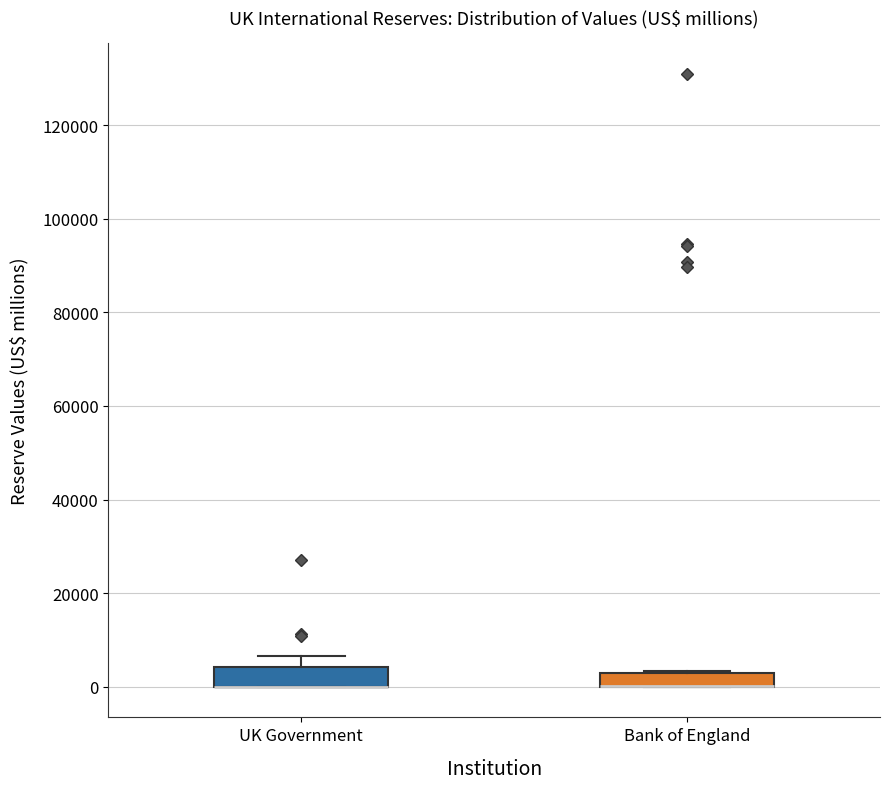

Where is the upper edge of the box for UK Government on the y-axis? The values are not printed on the chart, so give them approximately, as read against the axis.

4000